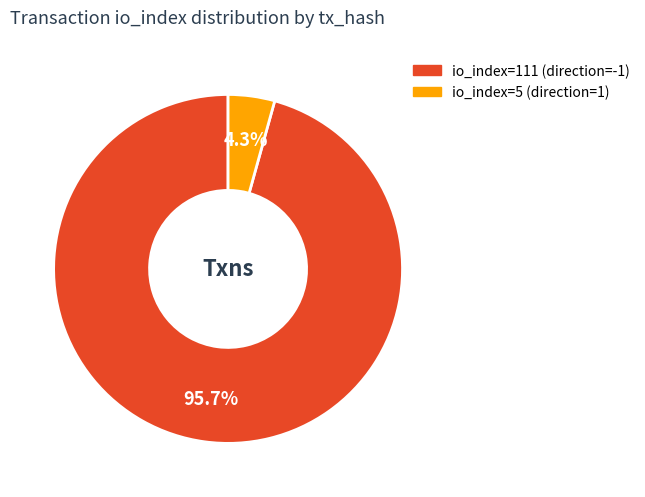

Which slice is the largest?

io_index=111 (direction=-1)